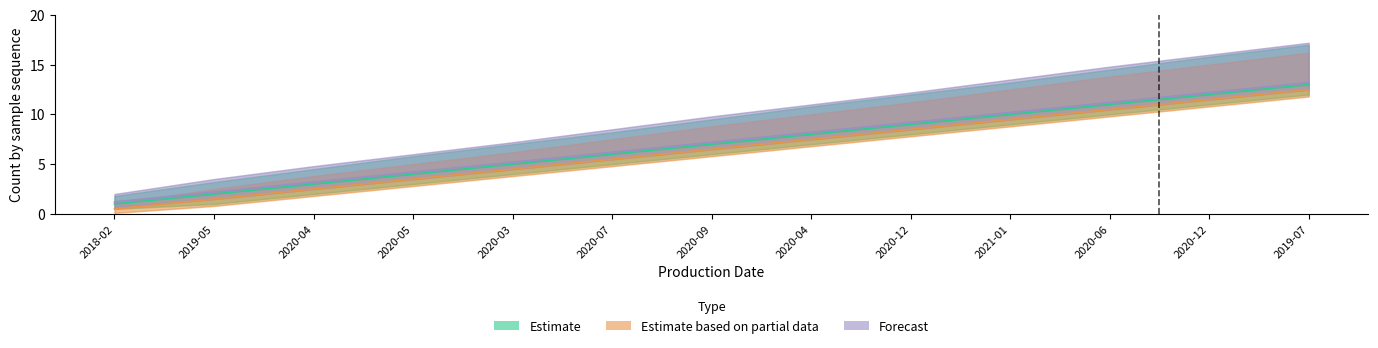

True or false: Estimate has more than 0 points higher than both neighbors.

False